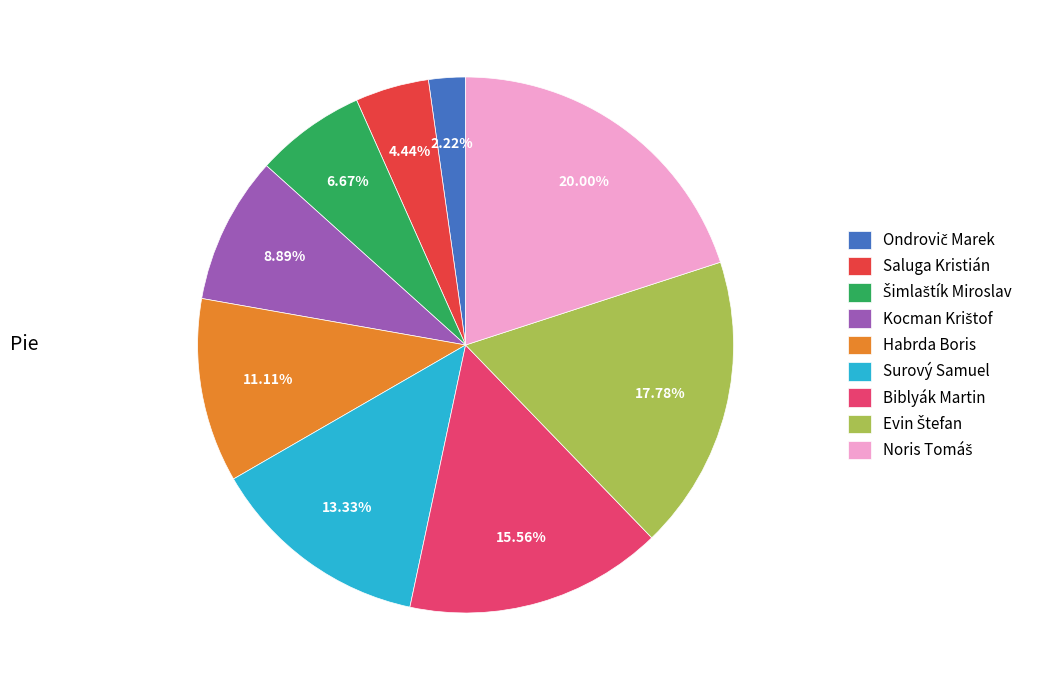

To the nearest percent, what is the difference between the largest and smallest slice percentages?

18%